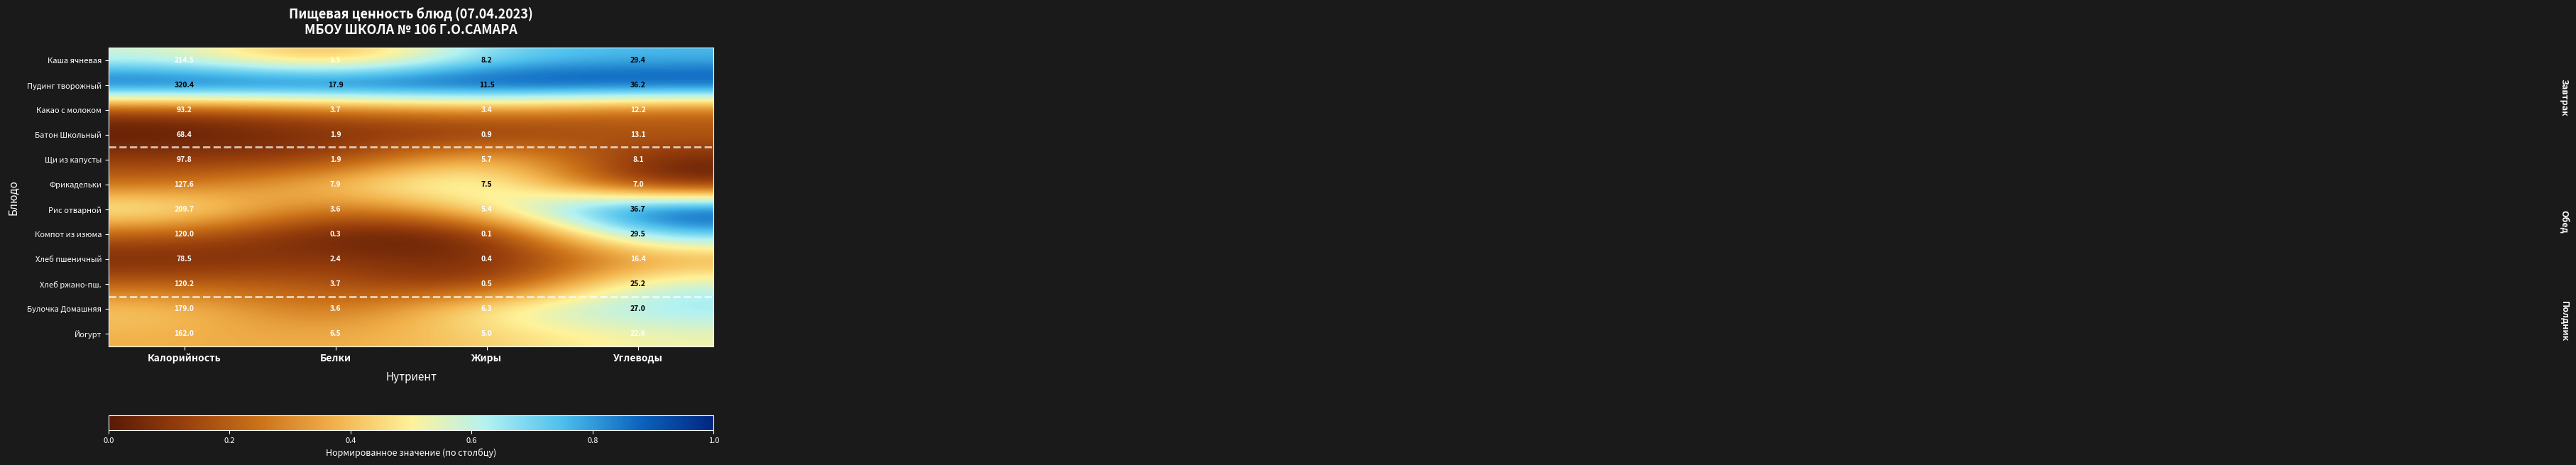

What is the total value across all series at Калорийность?

1791.3